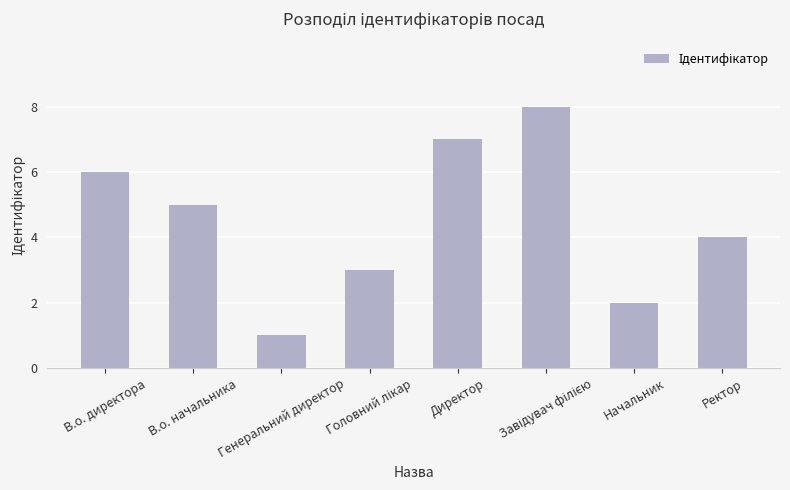

What is the sum of all values?

36